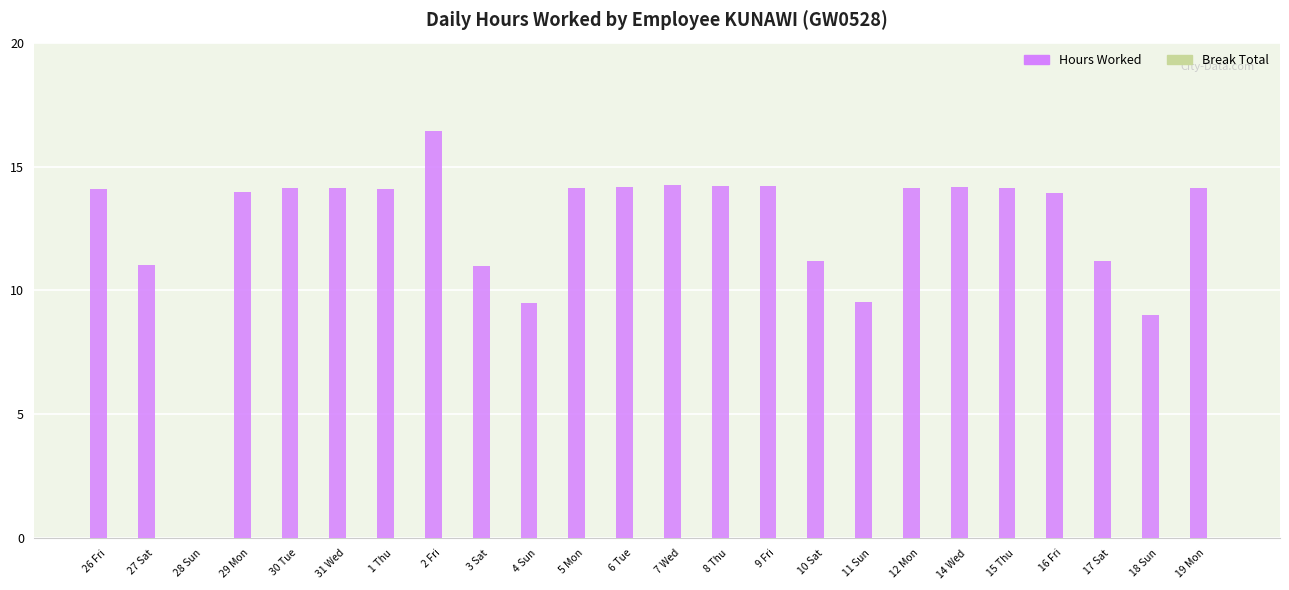

Approximately how many times larger is the value at 18 Sun compared to 11 Sun?

0.9